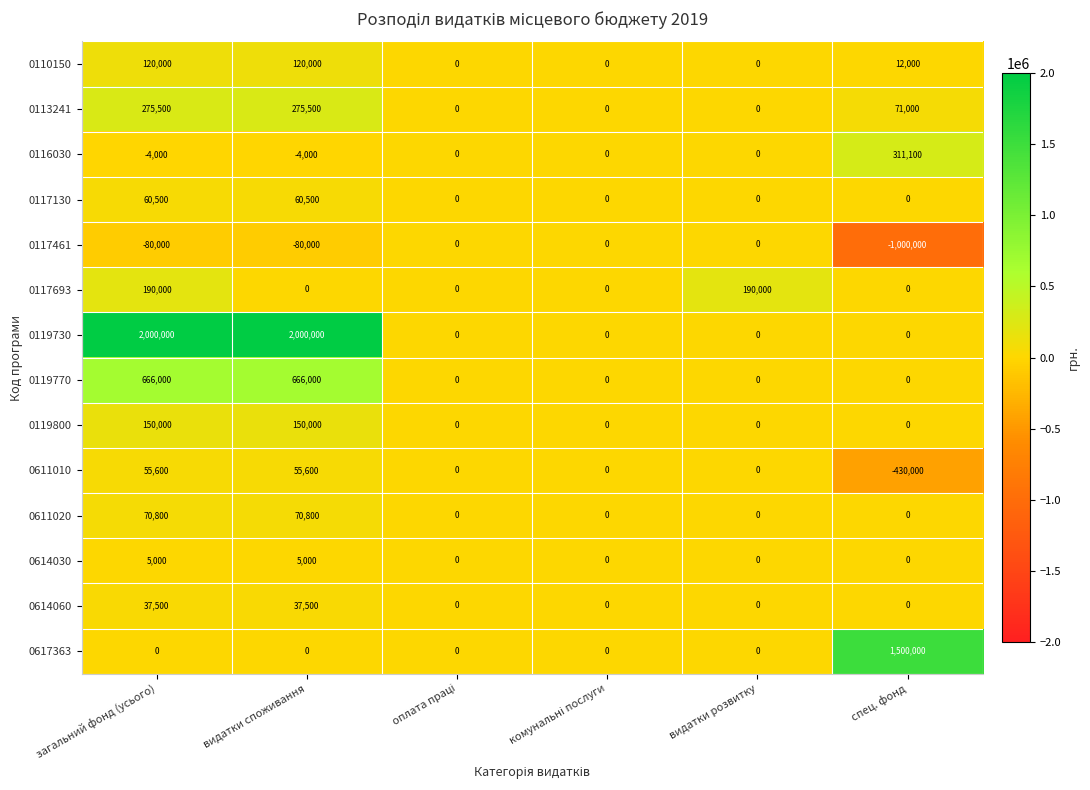

What is the average value of the 0611020 series?

23600